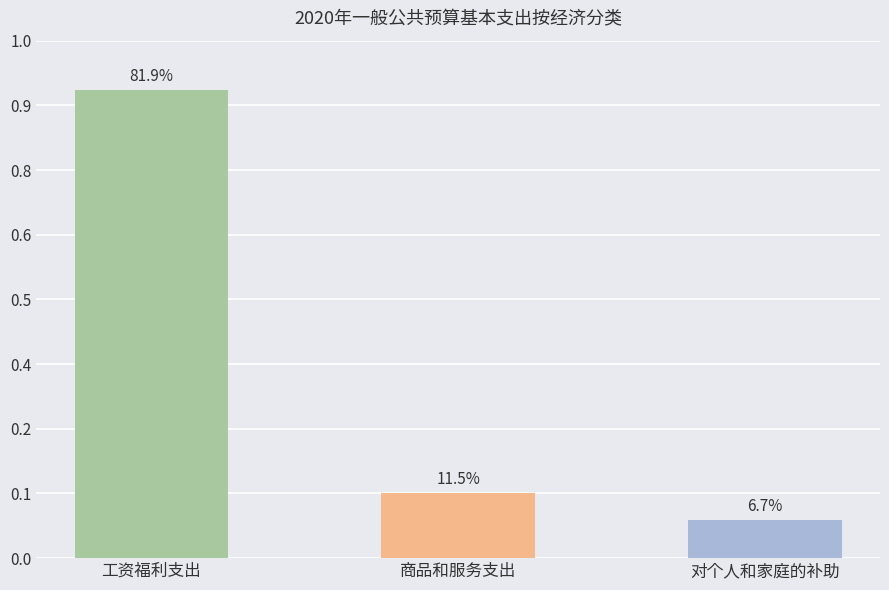

What is the label of the 2nd bar from the right?

商品和服务支出